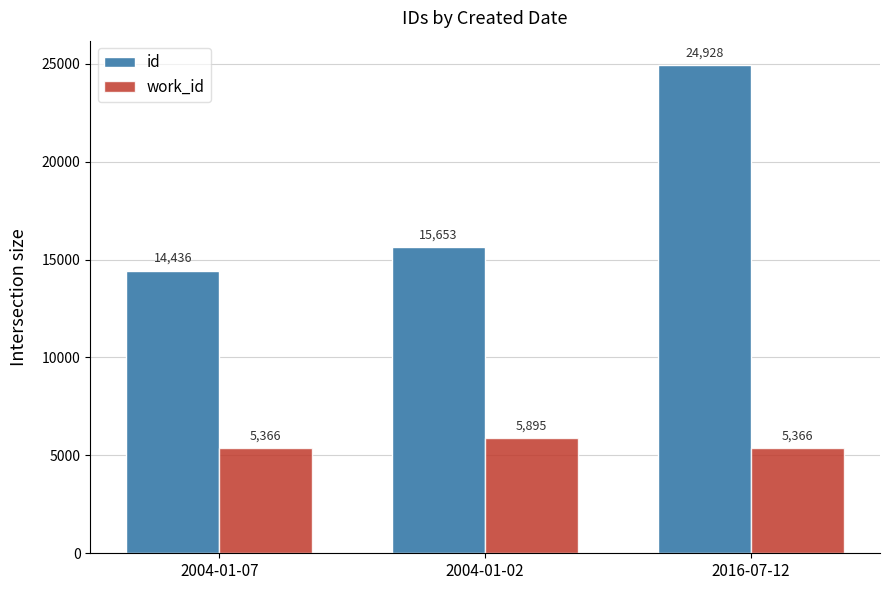

What are all the series names shown in the legend?

id, work_id